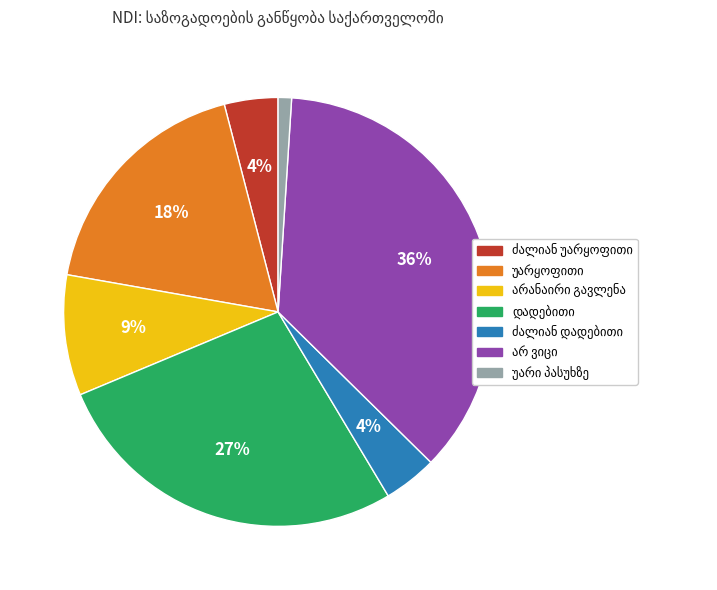

Is there a majority slice in this chart?

No